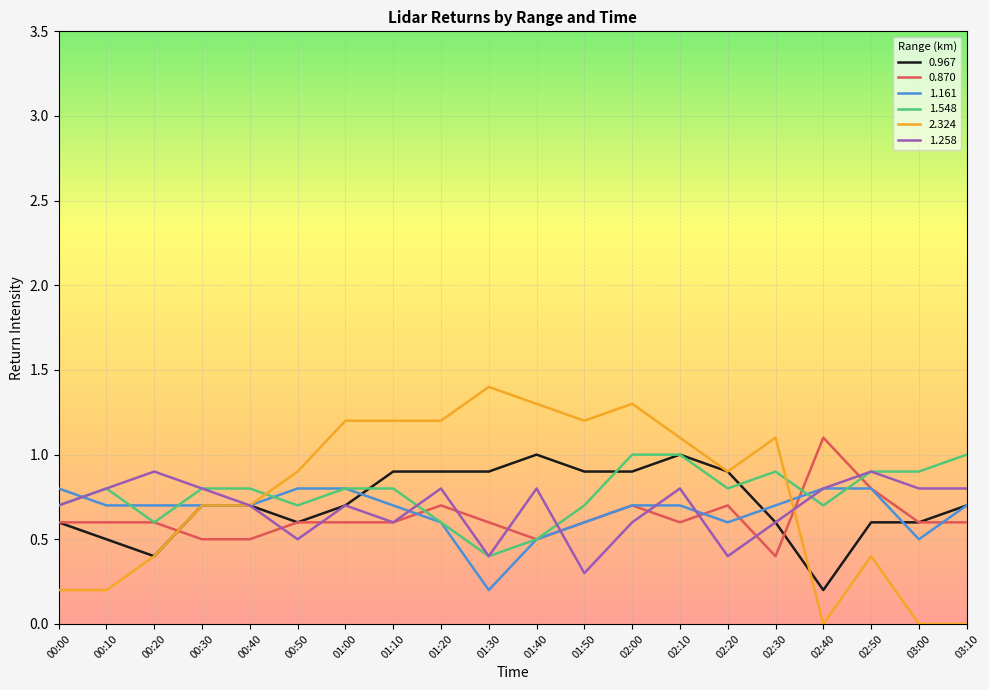

What is the spread (max minus min) of values at 01:00?

0.6